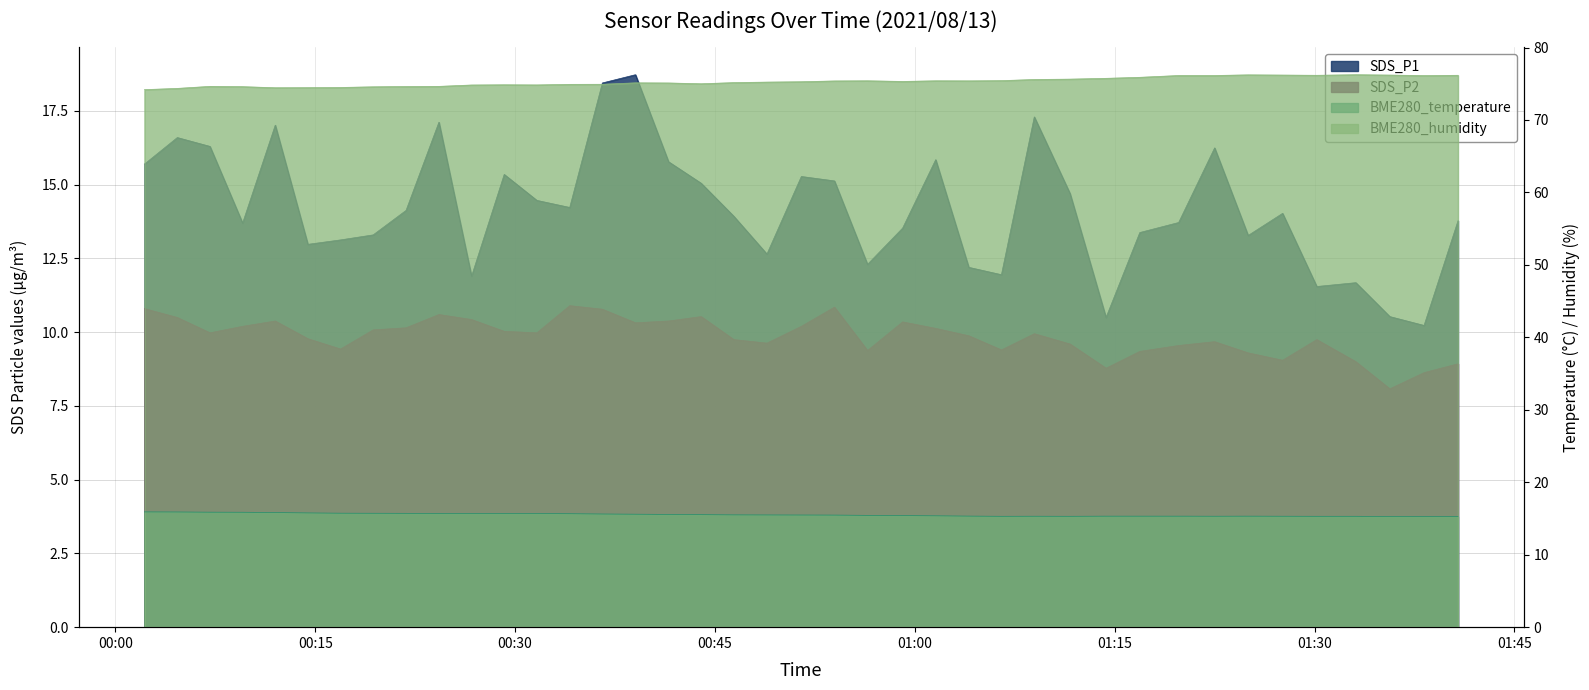

Reading left to right, what are all the values shown in this chart?

SDS_P1: 15.7	16.6	16.3	13.7	17.0	13.0	13.1	13.3	14.1	17.1	11.9	15.3	14.5	14.2	18.4	18.7	15.8	15.1	13.9	12.7	15.3	15.1	12.3	13.5	15.8	12.2	11.9	17.3	14.7	10.5	13.4	13.7	16.2	13.3	14.0	11.6	11.7	10.5	10.2	13.8
SDS_P2: 10.8	10.5	10.0	10.2	10.4	9.8	9.4	10.1	10.2	10.6	10.4	10.0	10.0	10.9	10.8	10.3	10.4	10.5	9.8	9.6	10.2	10.8	9.4	10.3	10.1	9.9	9.4	9.9	9.6	8.8	9.3	9.6	9.7	9.3	9.1	9.8	9.0	8.1	8.6	8.9
BME280_temperature: 15.9	15.9	15.9	15.9	15.8	15.8	15.7	15.7	15.7	15.7	15.7	15.7	15.7	15.7	15.6	15.6	15.6	15.5	15.5	15.5	15.5	15.5	15.4	15.4	15.4	15.3	15.3	15.3	15.3	15.3	15.3	15.3	15.3	15.3	15.3	15.3	15.3	15.3	15.3	15.3
BME280_humidity: 74.2	74.4	74.6	74.6	74.5	74.5	74.5	74.6	74.6	74.6	74.8	74.9	74.8	74.9	74.9	75.1	75.1	75.0	75.2	75.2	75.3	75.4	75.4	75.3	75.4	75.4	75.4	75.6	75.6	75.8	75.9	76.1	76.1	76.2	76.2	76.2	76.2	76.2	76.1	76.2